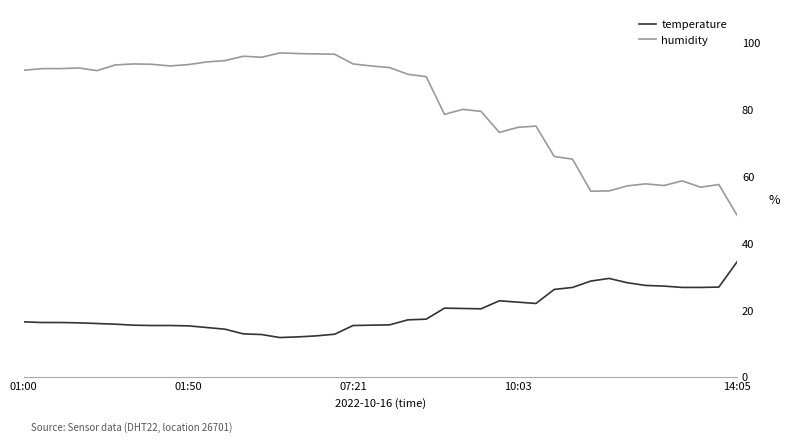

True or false: temperature and humidity intersect in this chart.

False